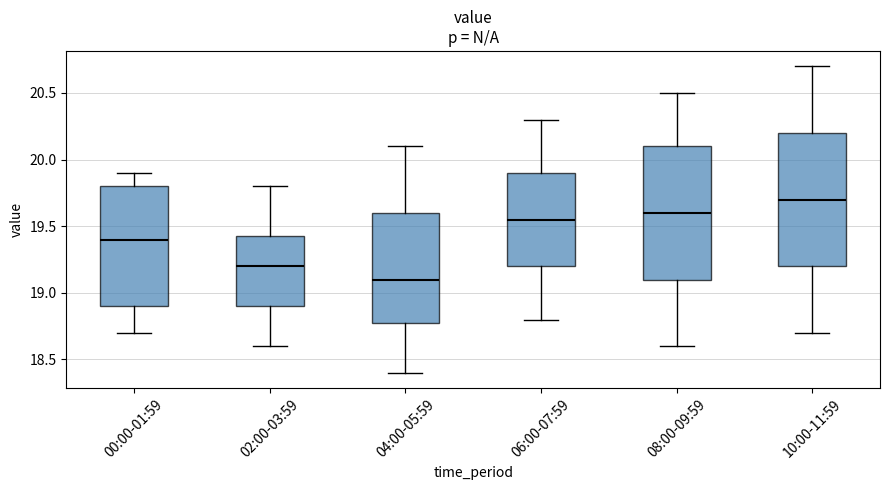

Where is the lower edge of the box for 06:00-07:59 on the y-axis? The values are not printed on the chart, so give them approximately, as read against the axis.

19.20